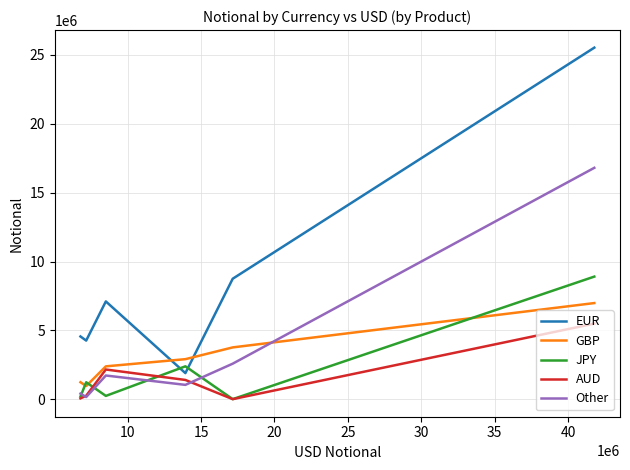

How many lines are shown in the chart?

5